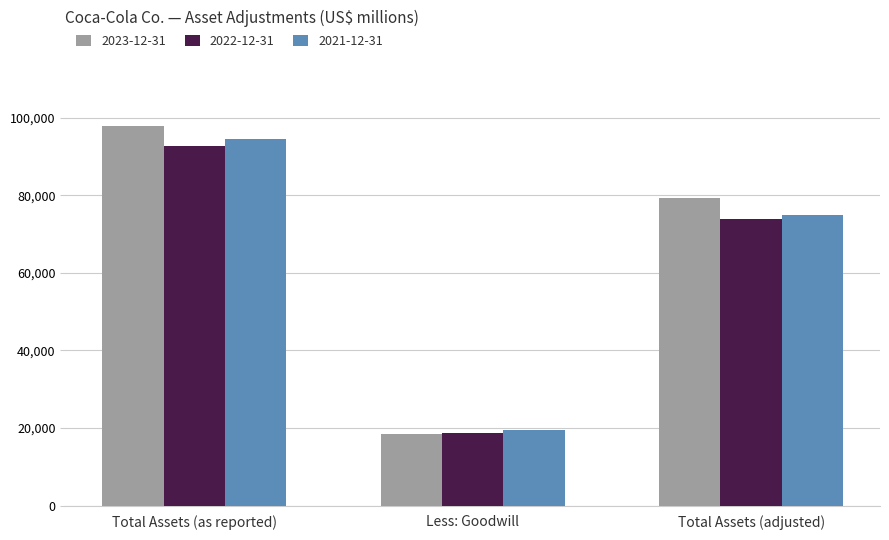

Which series changed the most between Less: Goodwill and Total Assets (adjusted)?

2023-12-31